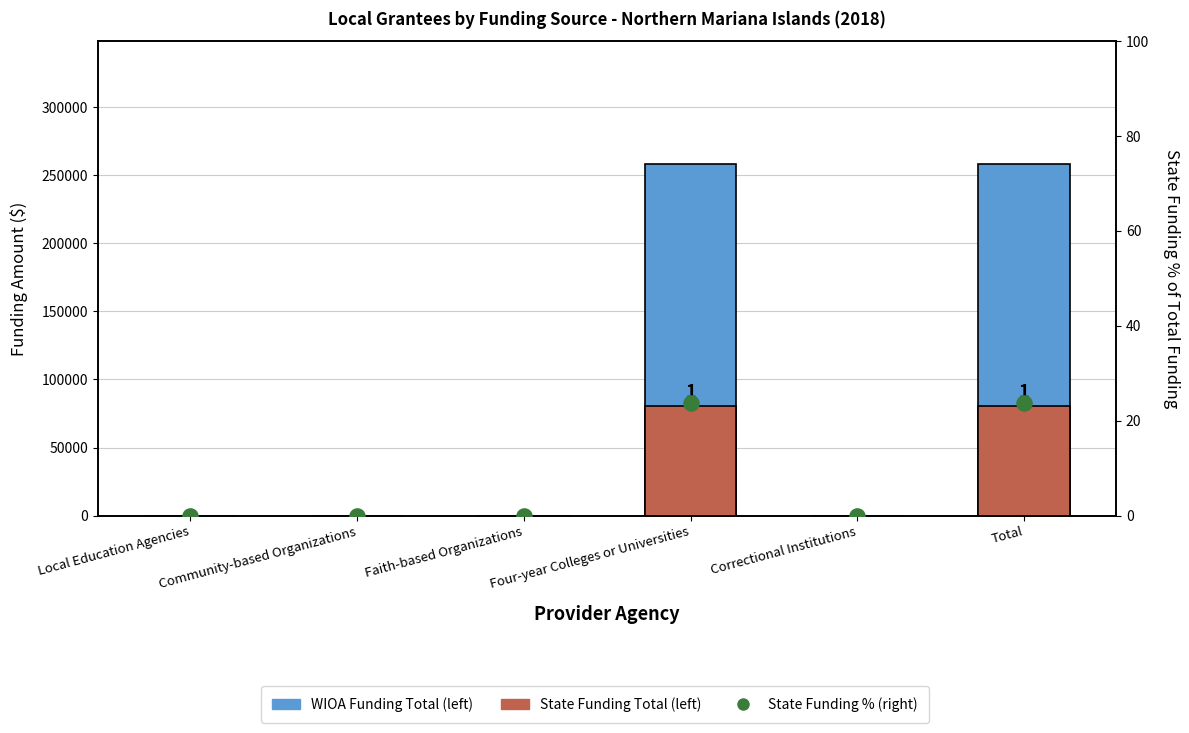

Which series has the largest total across all categories?

WIOA Funding Total (left)